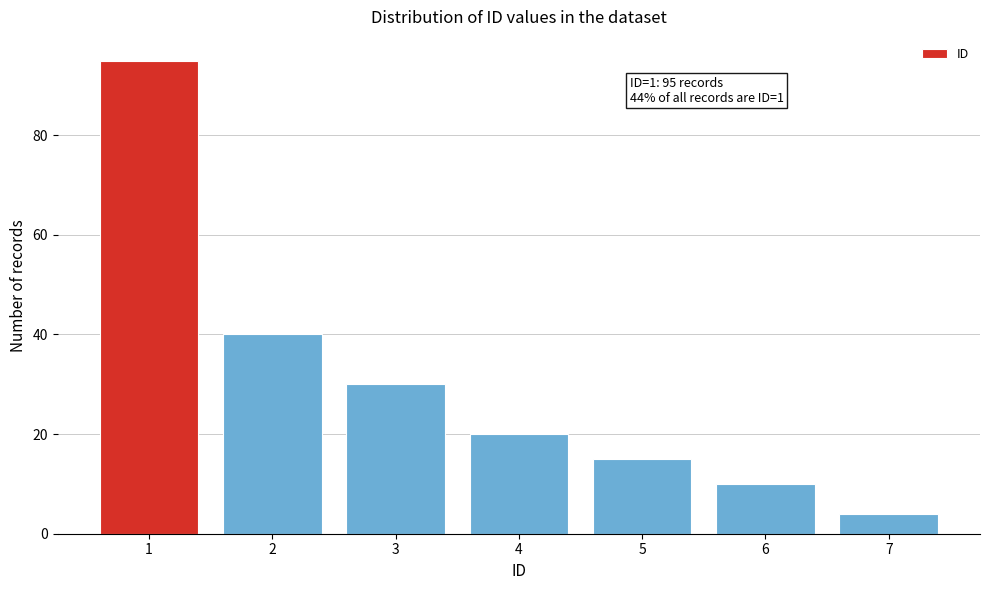

Reading right to left, extract all data points from this chart.

7=4	6=10	5=15	4=20	3=30	2=40	1=95